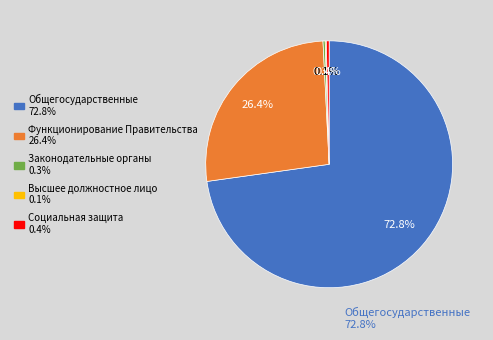

What portion of the pie excludes Общегосударственные 72.8%?

27.2%